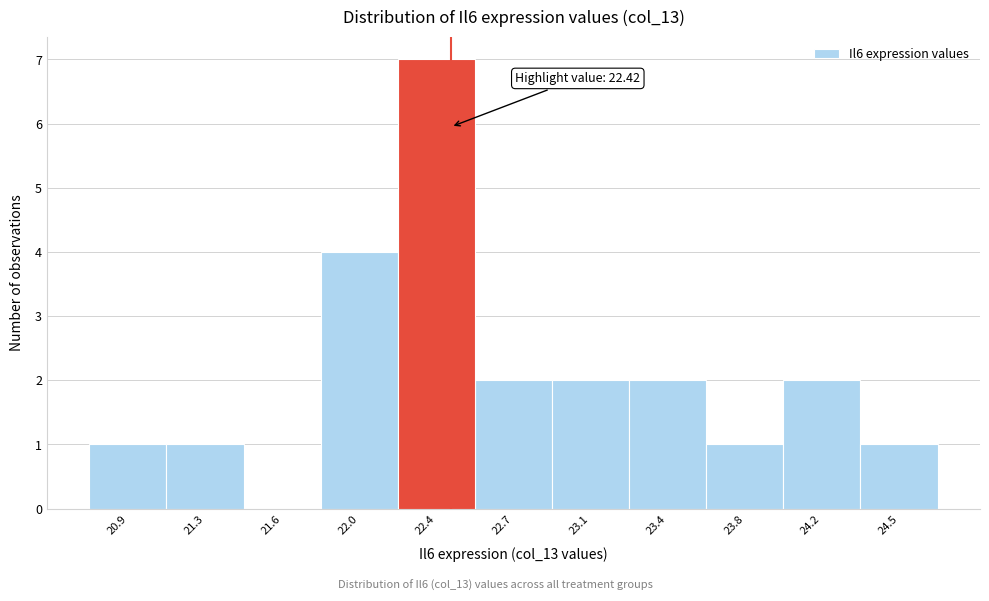

Reading right to left, what are all the values shown in this chart?

24.5=1	24.2=2	23.8=1	23.4=2	23.1=2	22.7=2	22.4=7	22.0=4	21.6=0	21.3=1	20.9=1